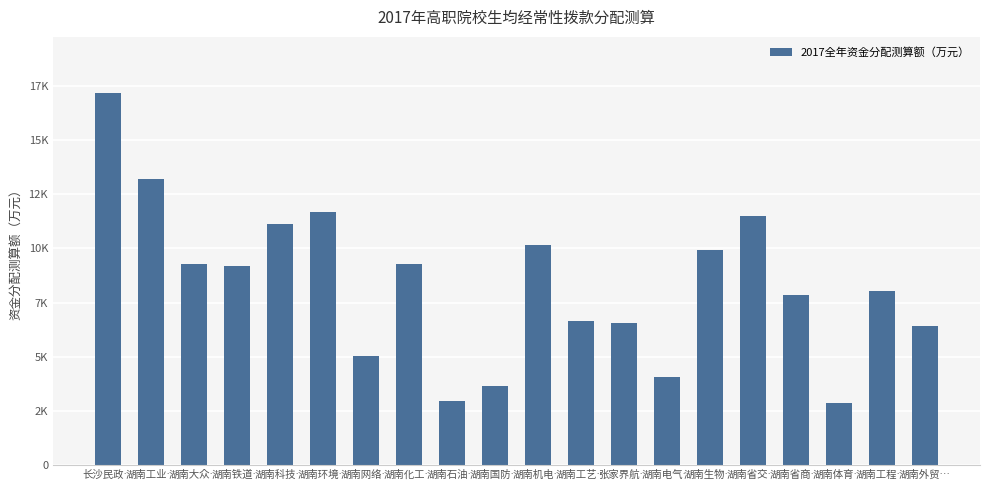

Which category has the lowest value across all series?

湖南体育…